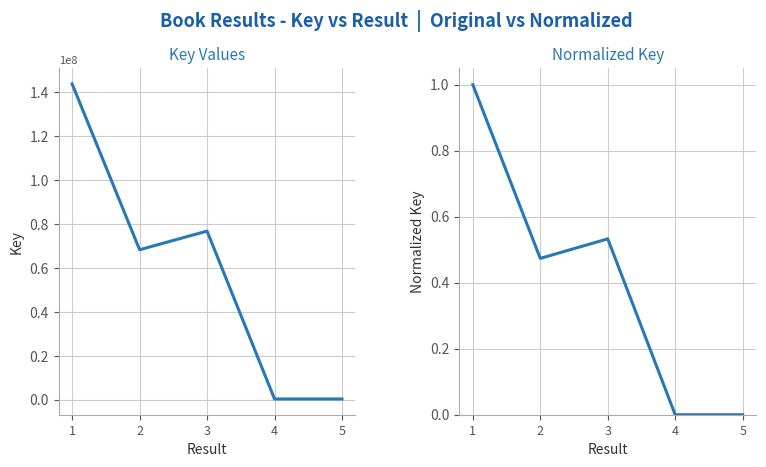

Rank the series by their average value, from lowest to highest.

Normalized Key, Key